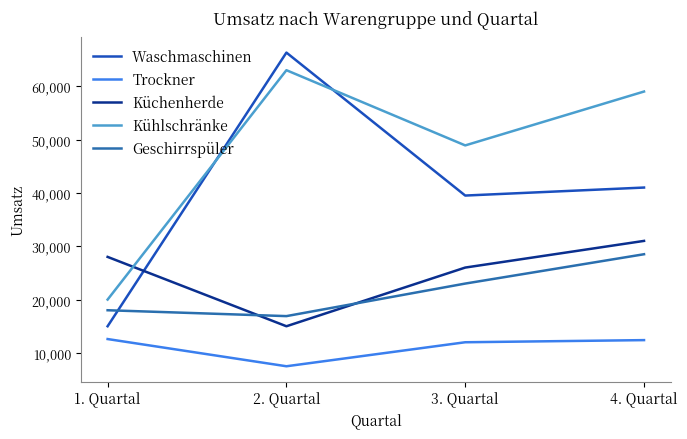

What is the lowest value of the Kühlschränke series?

20000